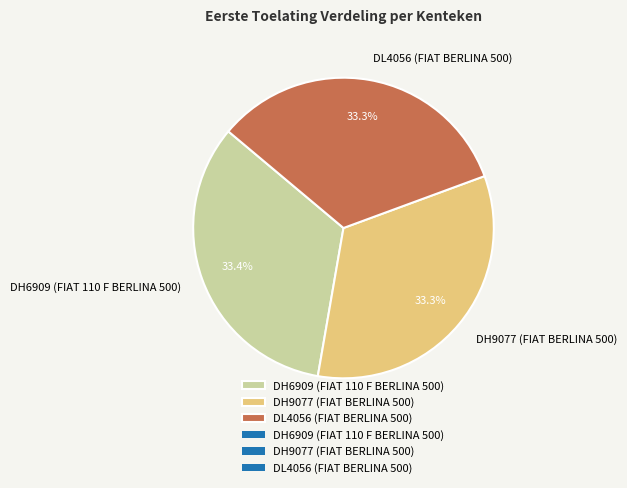

Combined, do DL4056 (FIAT BERLINA 500) and DH6909 (FIAT 110 F BERLINA 500) account for over 50%?

Yes